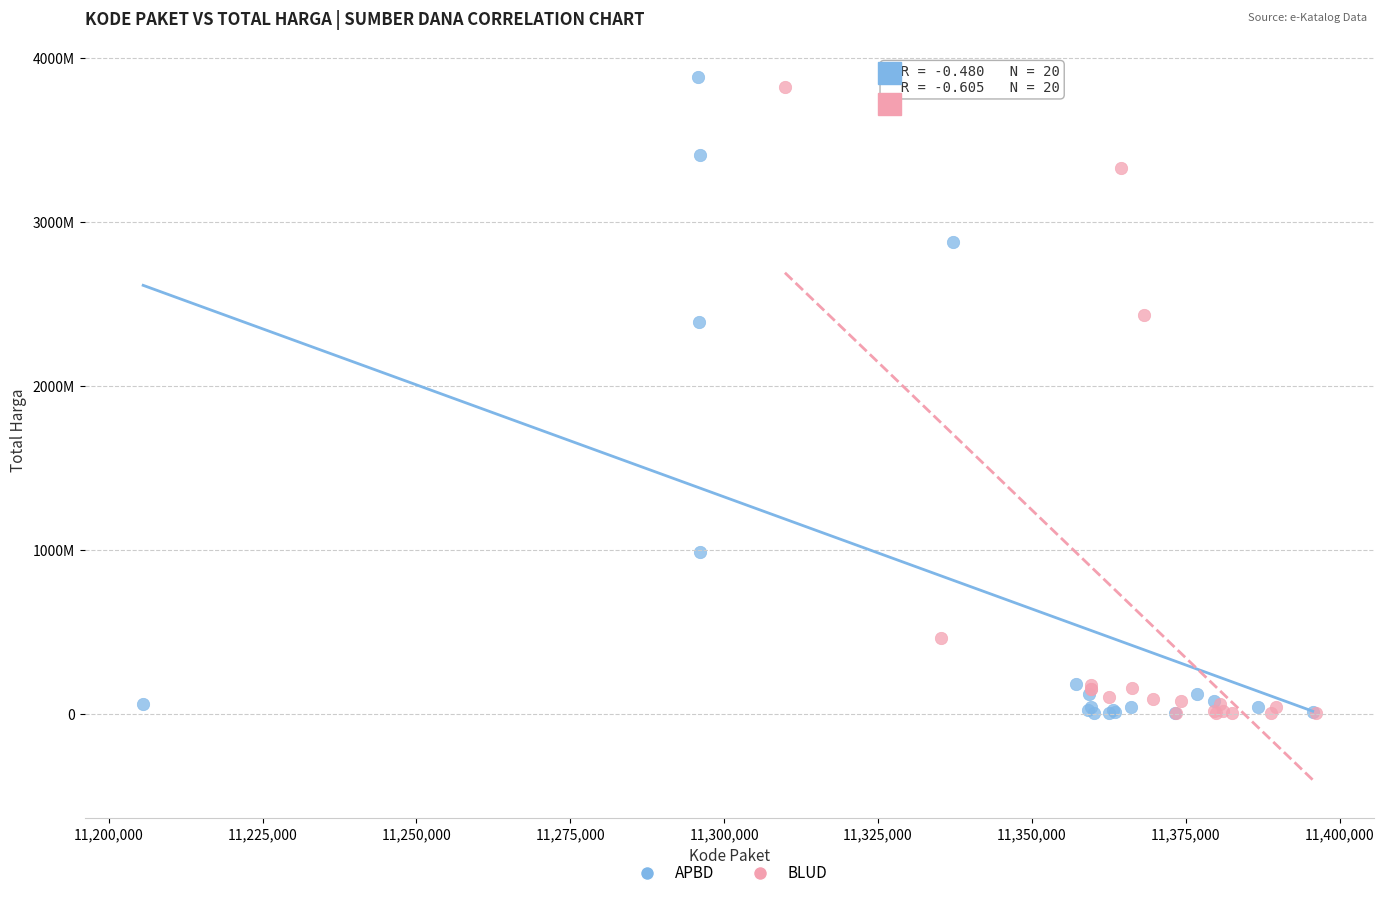

What are all the series names shown in the legend?

APBD, BLUD